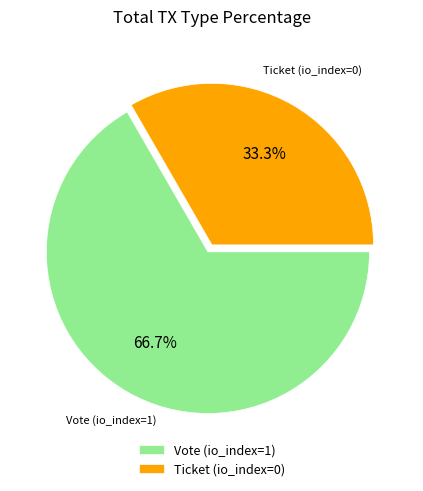

Which category has the smallest portion of the pie?

Ticket (io_index=0)